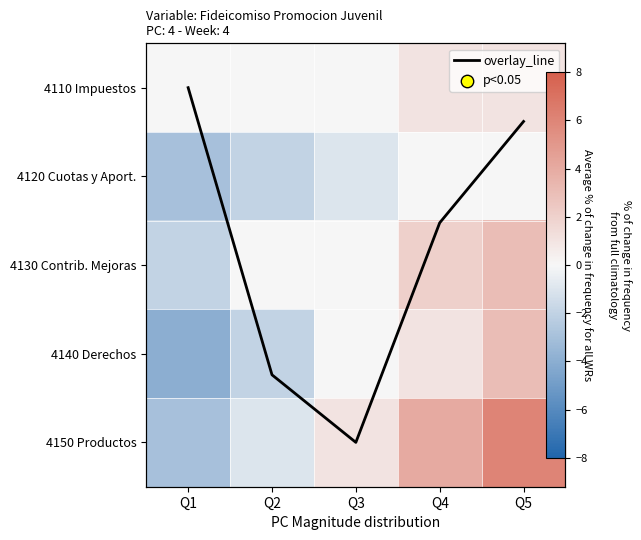

At which category is the sum across all series the highest?

Q5